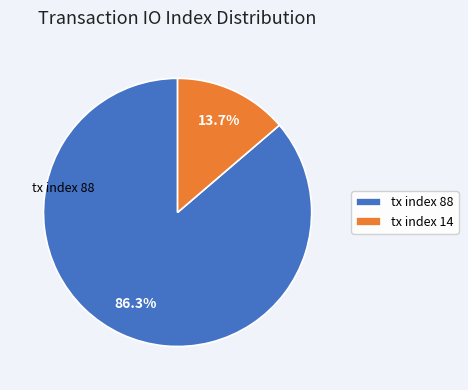

Which slice is the largest?

tx index 88